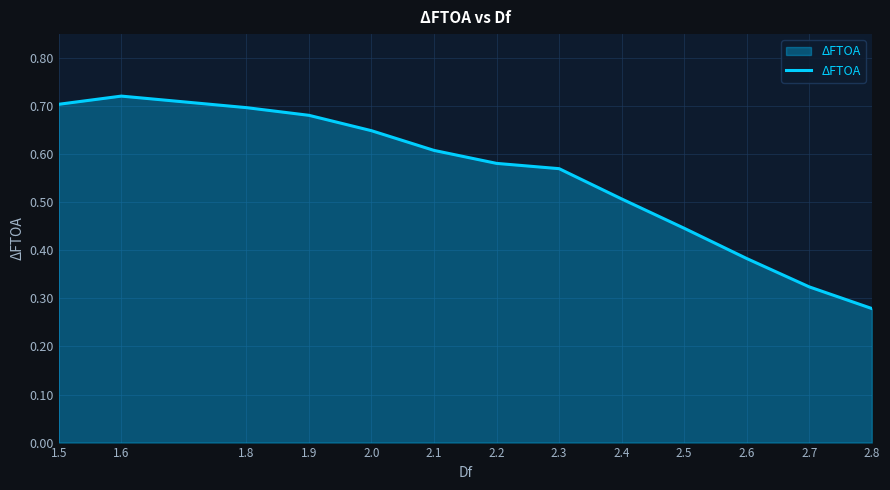

At which category does the chart reach its minimum across all series?

2.8